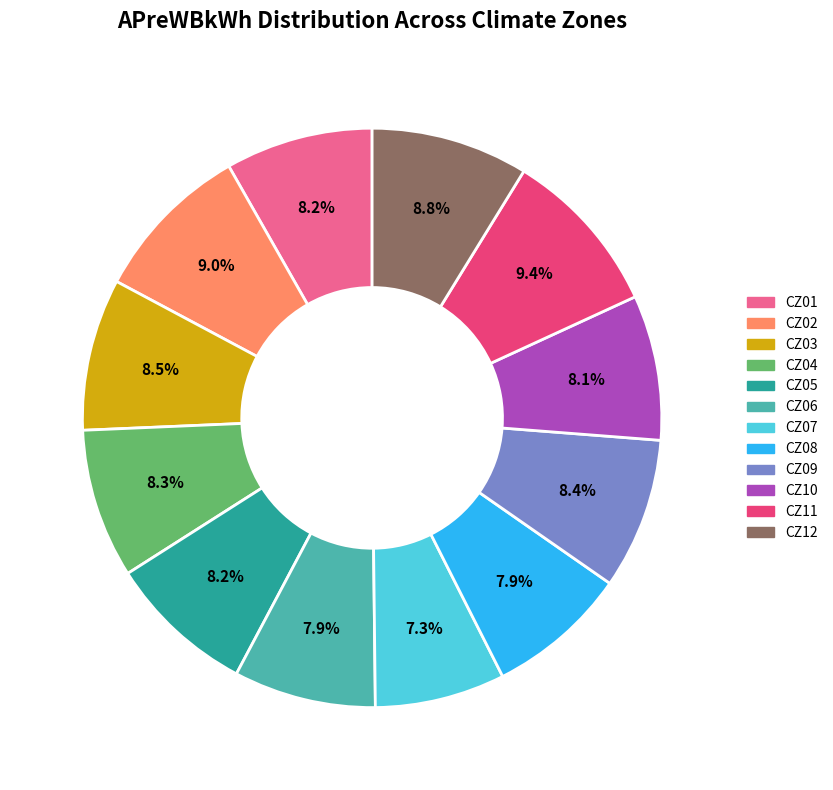

How many slices are in this pie chart?

12